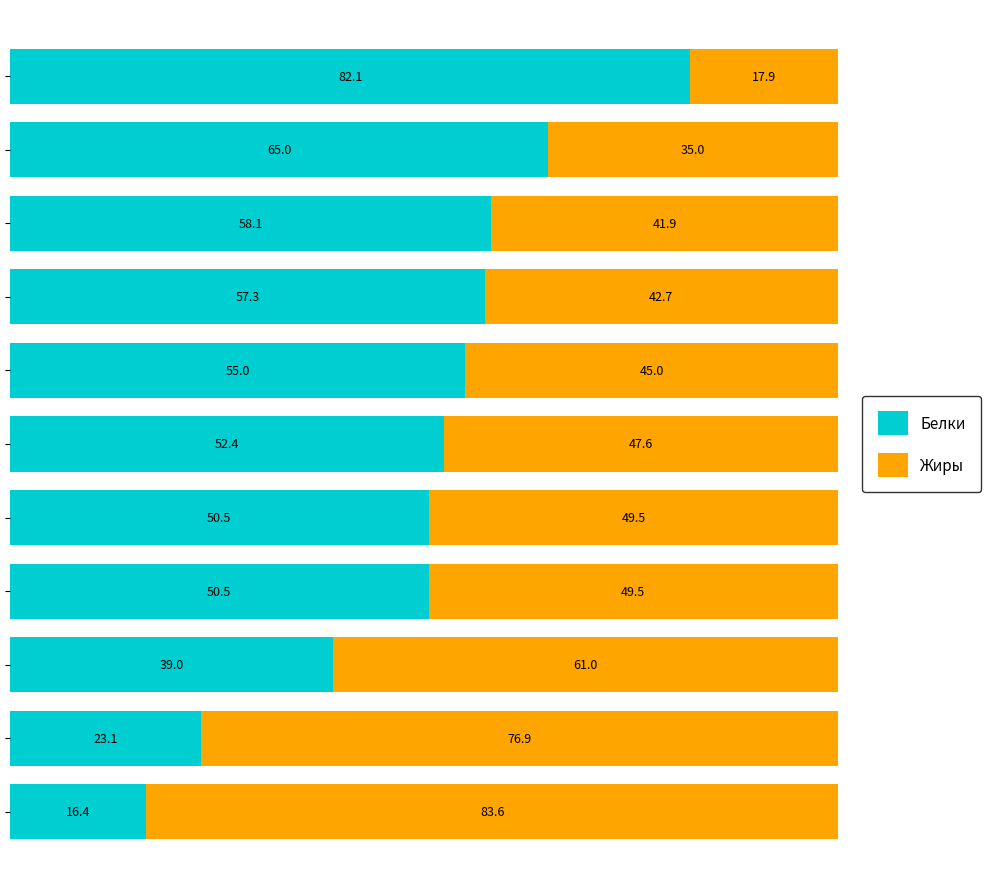

What is the lowest value of the Белки series?

16.4